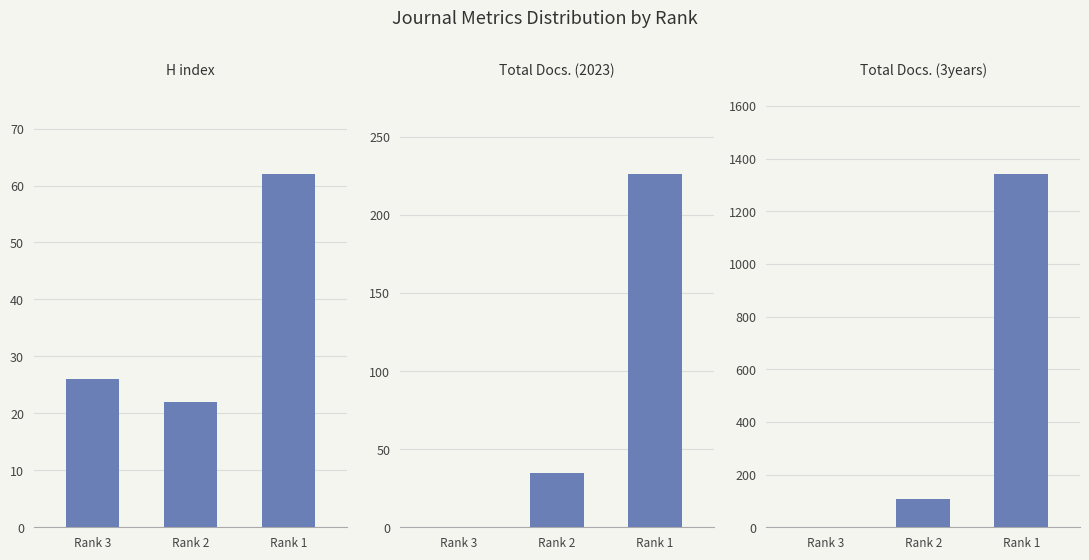

At which label does Total Docs. (2023) first exceed 35?

Rank 1